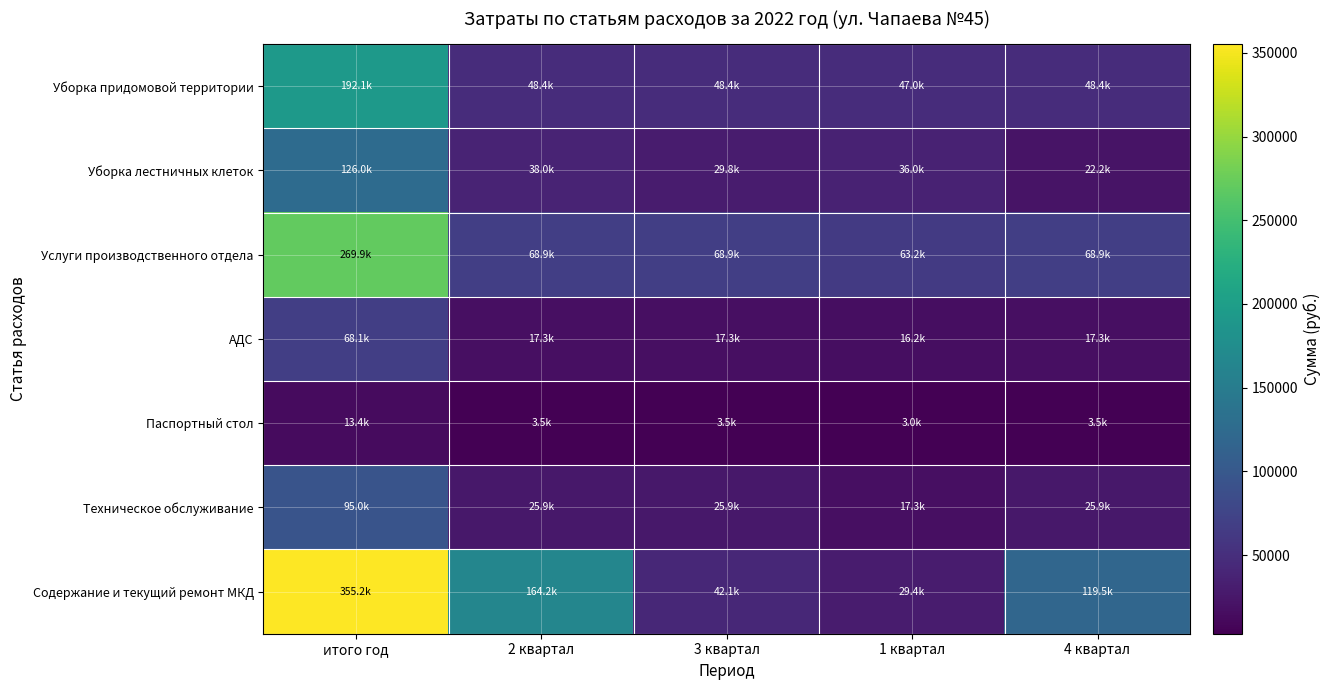

What is the total value across all series at 4 квартал?

305536.2